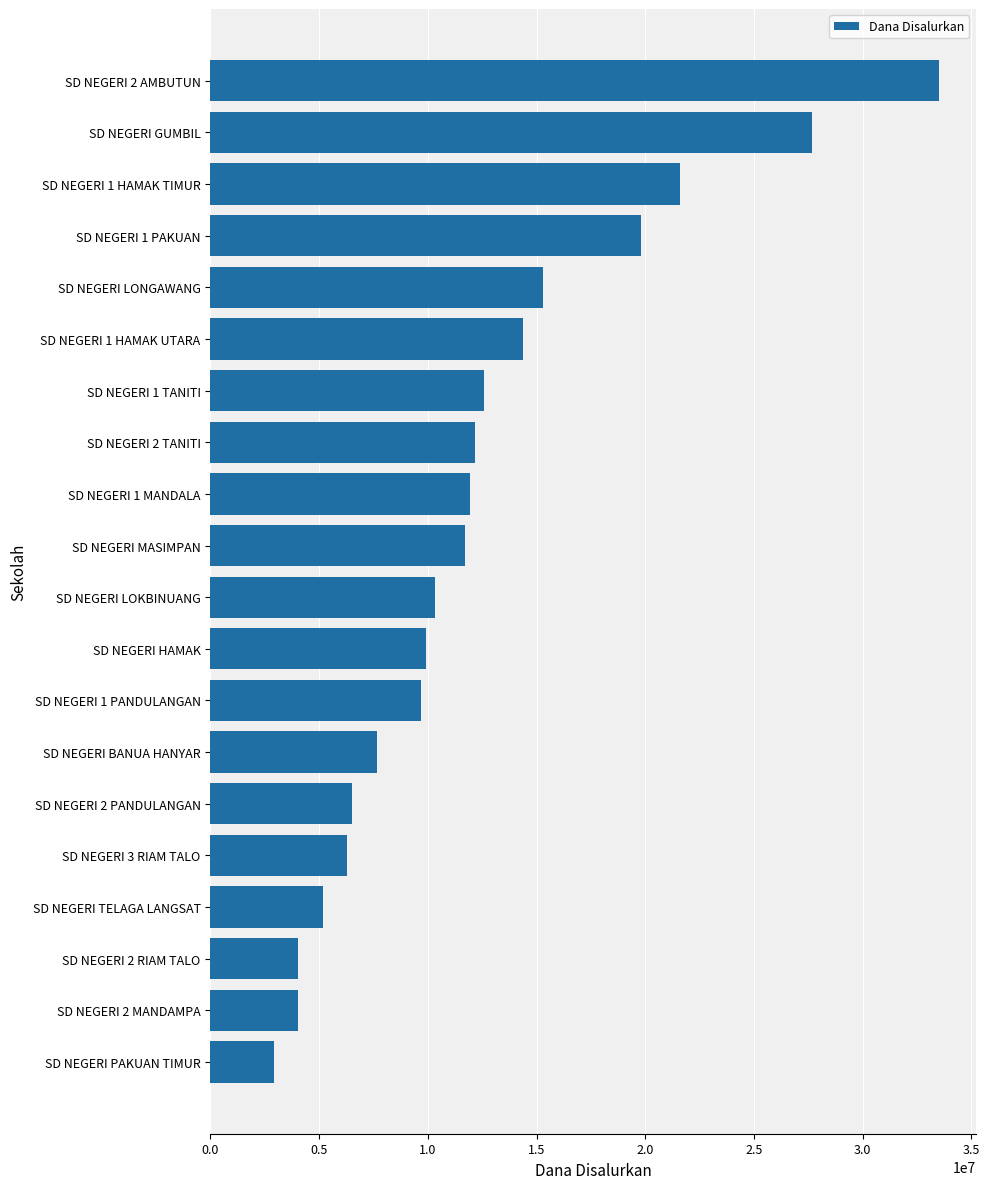

The value at SD NEGERI 1 HAMAK UTARA is 24528321. True or false?

False